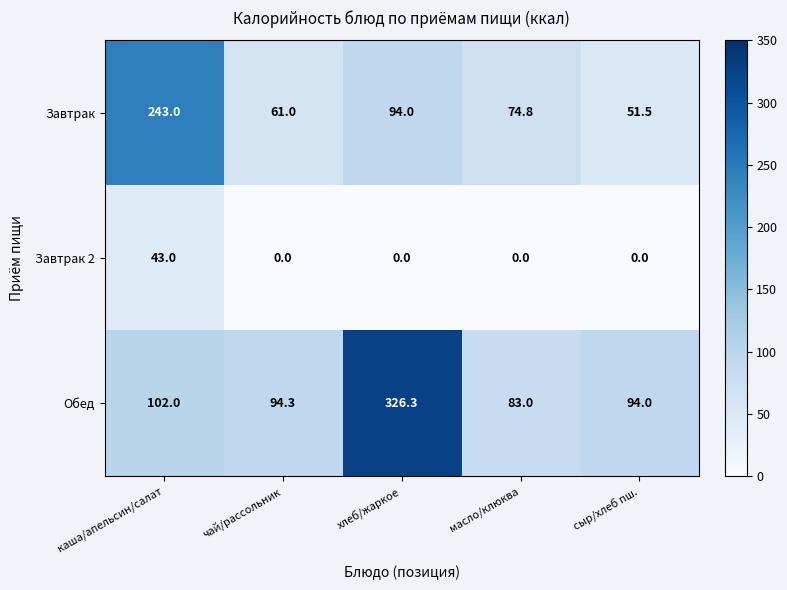

Rank the series by their maximum value, from highest to lowest.

Обед, Завтрак, Завтрак 2